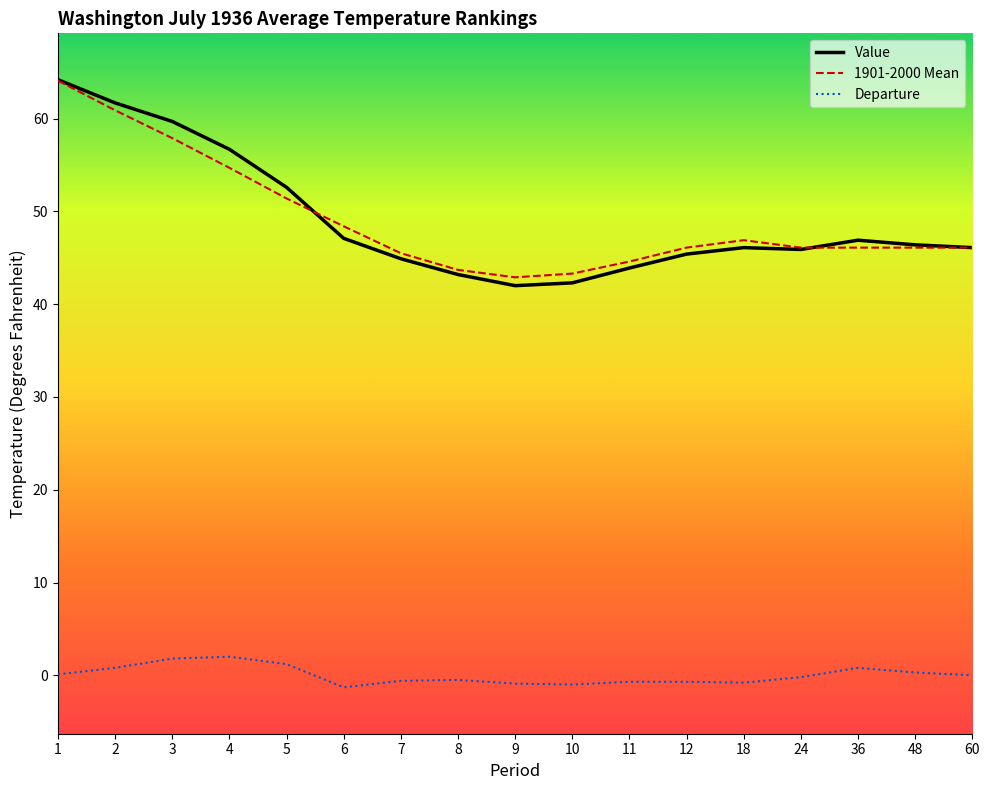

True or false: Value and Departure cross at least once.

False